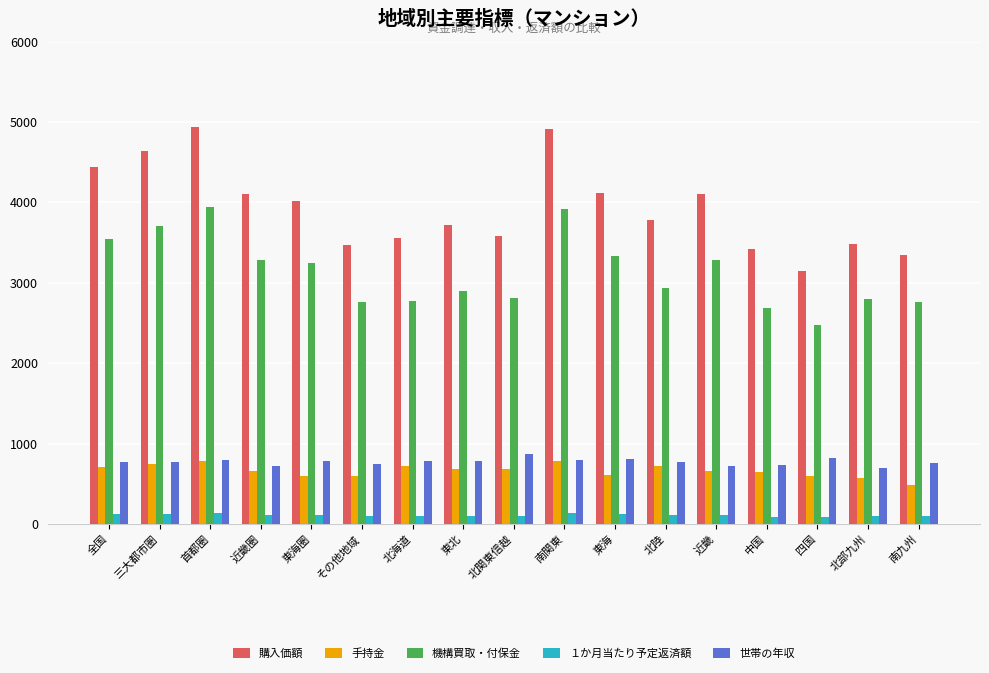

What value does the １か月当たり予定返済額 series have at 南関東?

133.5